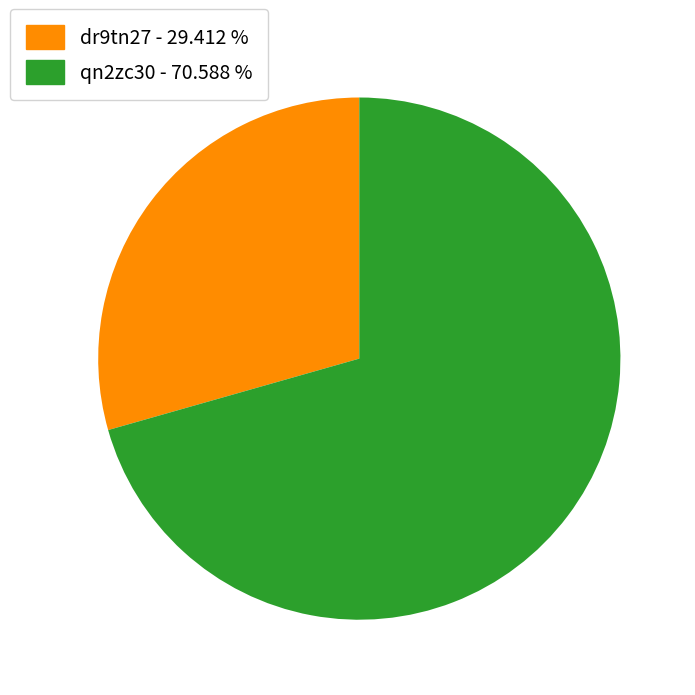

Rank the categories by value from lowest to highest.

dr9tn27, qn2zc30